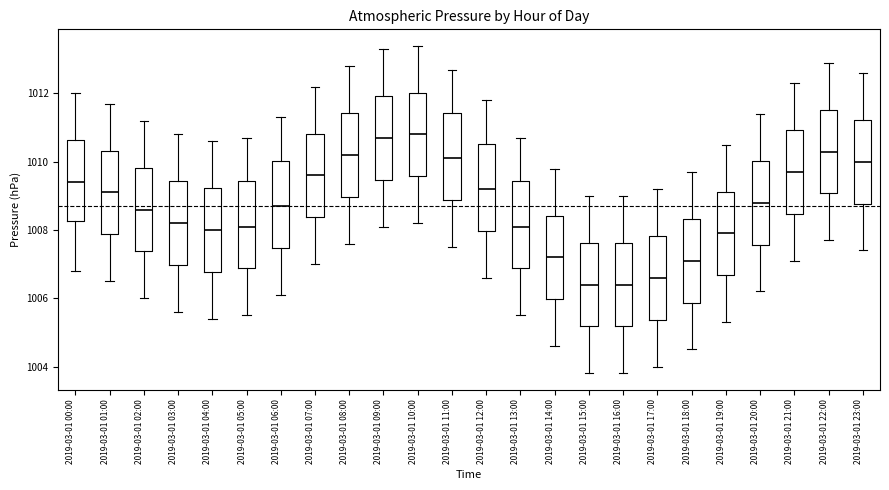

Reading left to right, read every box against the y-axis: the position of its median line, the range the box covers, and the ends of its whiskers. The values are not printed on the chart, so give them approximately, as read against the axis.

2019-03-01 00:00: median 1009.4, box 1008.2 to 1010.6, whiskers 1006.8 to 1012.0
2019-03-01 01:00: median 1009.2, box 1007.8 to 1010.4, whiskers 1006.6 to 1011.8
2019-03-01 02:00: median 1008.6, box 1007.4 to 1009.8, whiskers 1006.0 to 1011.2
2019-03-01 03:00: median 1008.2, box 1007.0 to 1009.4, whiskers 1005.6 to 1010.8
2019-03-01 04:00: median 1008.0, box 1006.8 to 1009.2, whiskers 1005.4 to 1010.6
2019-03-01 05:00: median 1008.2, box 1006.8 to 1009.4, whiskers 1005.6 to 1010.8
2019-03-01 06:00: median 1008.8, box 1007.4 to 1010.0, whiskers 1006.2 to 1011.4
2019-03-01 07:00: median 1009.6, box 1008.4 to 1010.8, whiskers 1007.0 to 1012.2
2019-03-01 08:00: median 1010.2, box 1009.0 to 1011.4, whiskers 1007.6 to 1012.8
2019-03-01 09:00: median 1010.8, box 1009.4 to 1012.0, whiskers 1008.2 to 1013.4
2019-03-01 10:00: median 1010.8, box 1009.6 to 1012.0, whiskers 1008.2 to 1013.4
2019-03-01 11:00: median 1010.2, box 1008.8 to 1011.4, whiskers 1007.6 to 1012.8
2019-03-01 12:00: median 1009.2, box 1008.0 to 1010.6, whiskers 1006.6 to 1011.8
2019-03-01 13:00: median 1008.2, box 1006.8 to 1009.4, whiskers 1005.6 to 1010.8
2019-03-01 14:00: median 1007.2, box 1006.0 to 1008.4, whiskers 1004.6 to 1009.8
2019-03-01 15:00: median 1006.4, box 1005.2 to 1007.6, whiskers 1003.8 to 1009.0
2019-03-01 16:00: median 1006.4, box 1005.2 to 1007.6, whiskers 1003.8 to 1009.0
2019-03-01 17:00: median 1006.6, box 1005.4 to 1007.8, whiskers 1004.0 to 1009.2
2019-03-01 18:00: median 1007.2, box 1005.8 to 1008.4, whiskers 1004.6 to 1009.8
2019-03-01 19:00: median 1008.0, box 1006.6 to 1009.2, whiskers 1005.4 to 1010.6
2019-03-01 20:00: median 1008.8, box 1007.6 to 1010.0, whiskers 1006.2 to 1011.4
2019-03-01 21:00: median 1009.8, box 1008.4 to 1011.0, whiskers 1007.2 to 1012.4
2019-03-01 22:00: median 1010.4, box 1009.0 to 1011.6, whiskers 1007.8 to 1013.0
2019-03-01 23:00: median 1010.0, box 1008.8 to 1011.2, whiskers 1007.4 to 1012.6